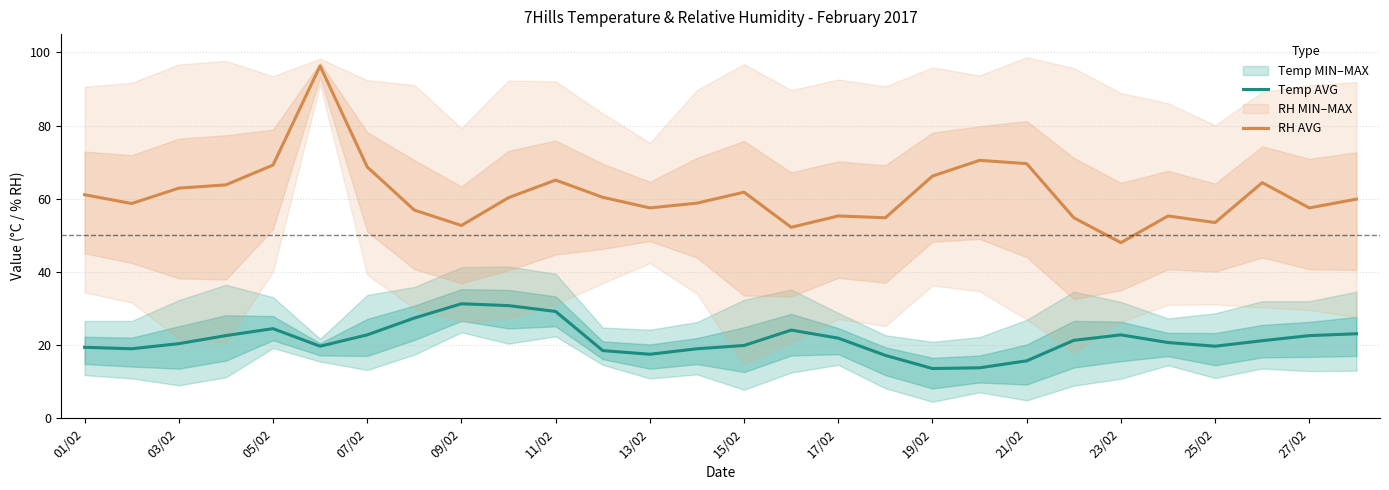

What is the lowest value of the RH AVG series?

48.0